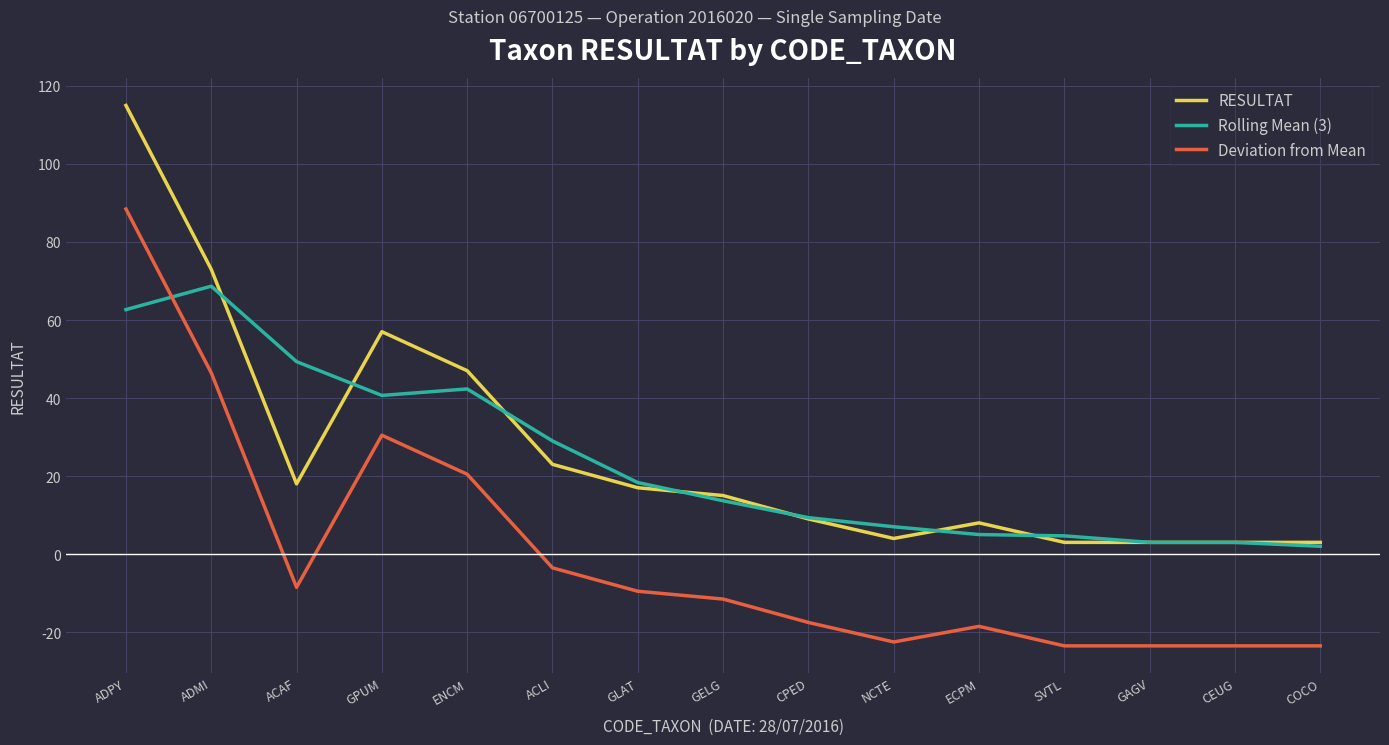

At which category does RESULTAT reach its first local peak?

GPUM